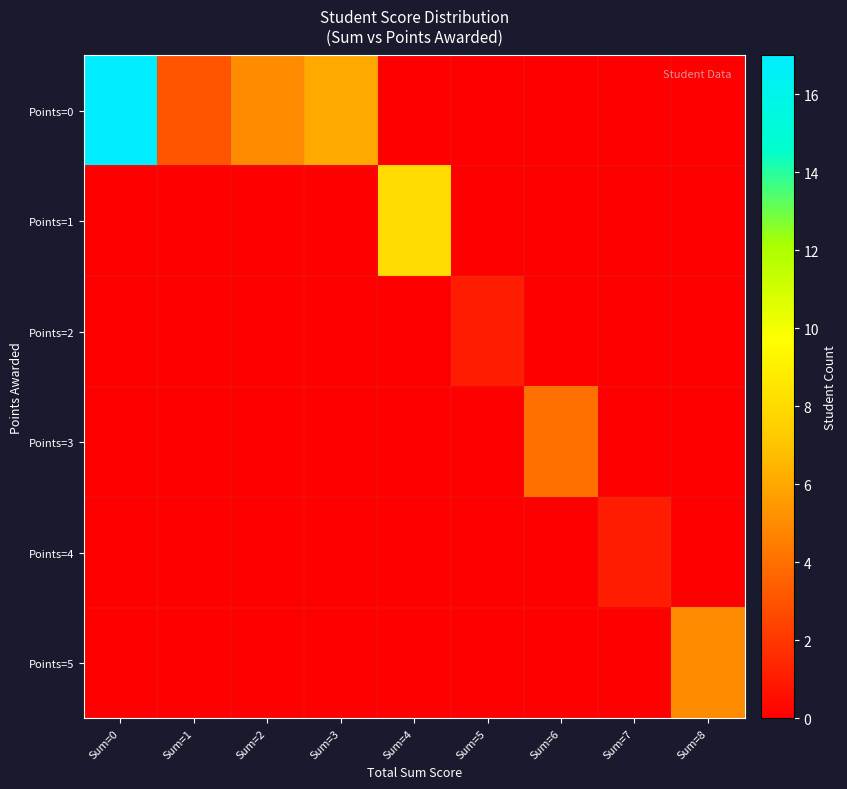

Rank the series by their maximum value, from lowest to highest.

Points=2, Points=4, Points=3, Points=5, Points=1, Points=0